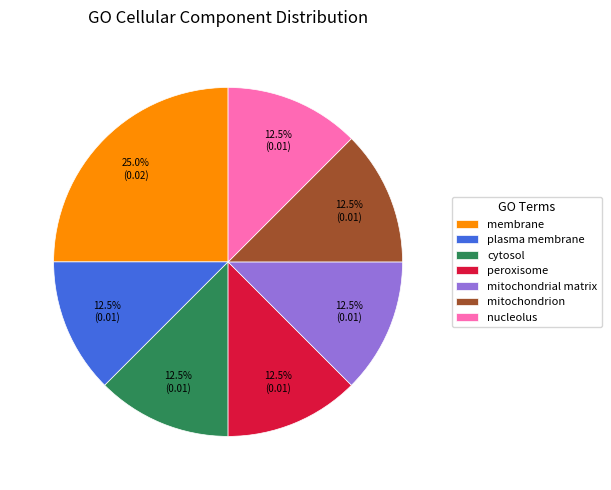

What portion of the pie excludes peroxisome?

87.5%